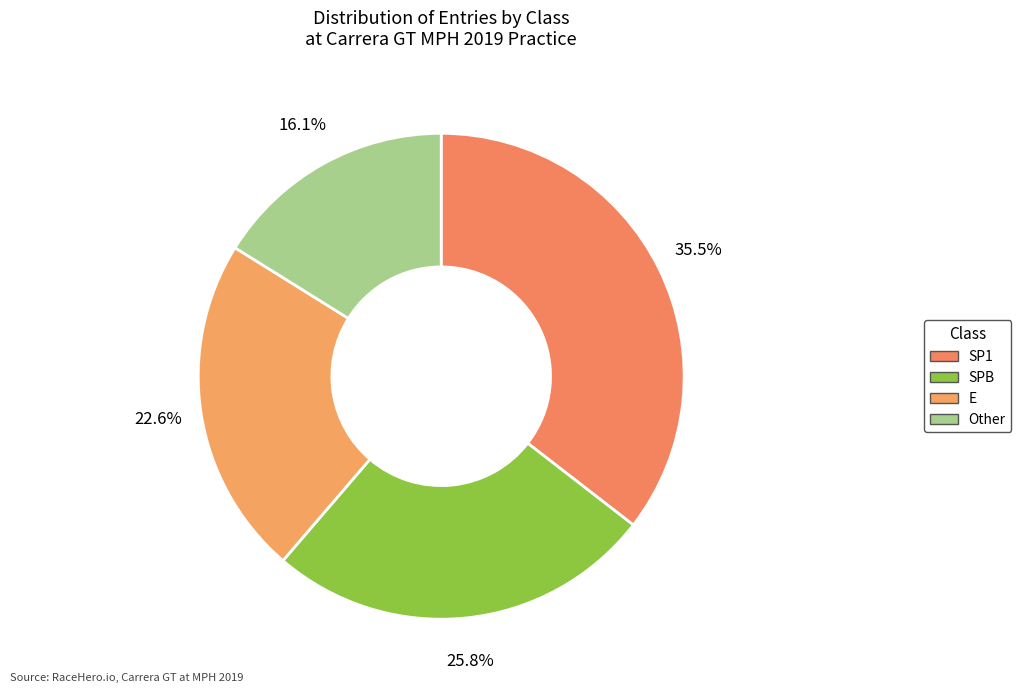

Count the number of slices in the pie.

4